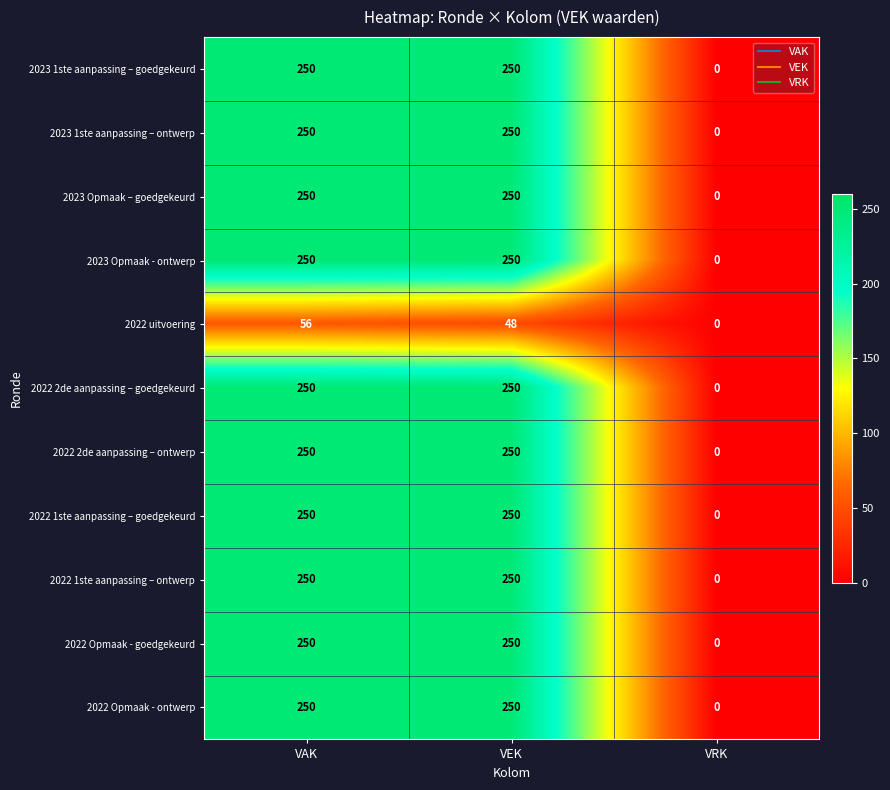

What is the highest value of the 2022 Opmaak - ontwerp series?

250